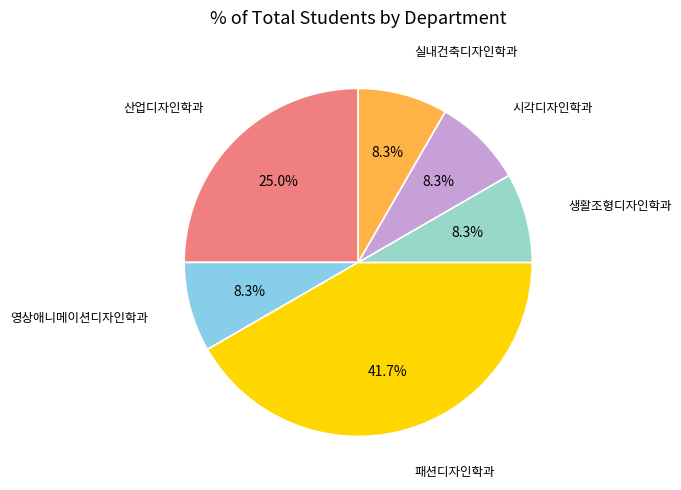

How many segments does this pie chart have?

6